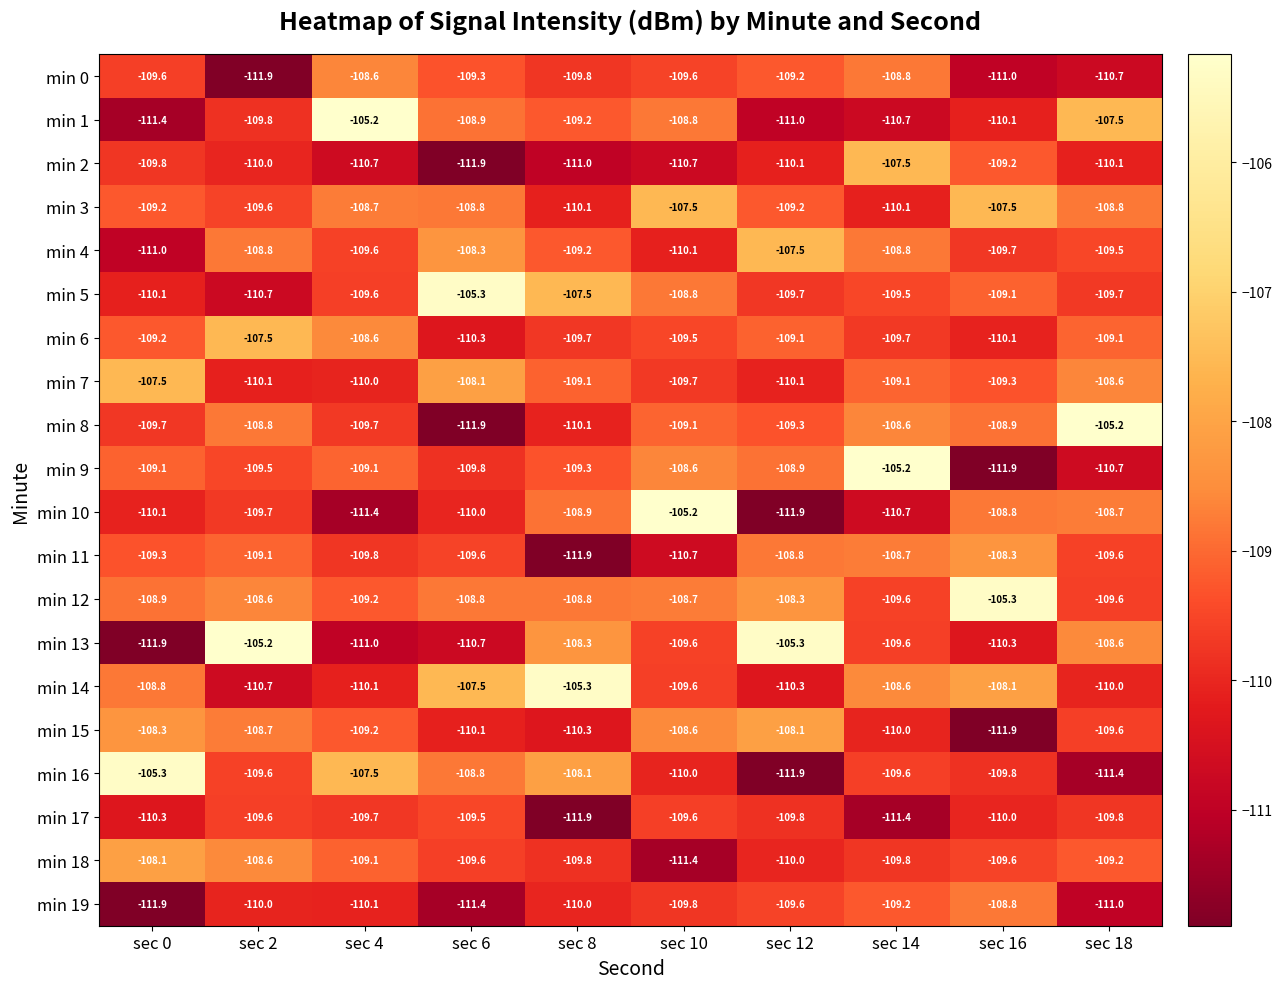

True or false: min 15 has a value of -110.3 at sec 8.

True